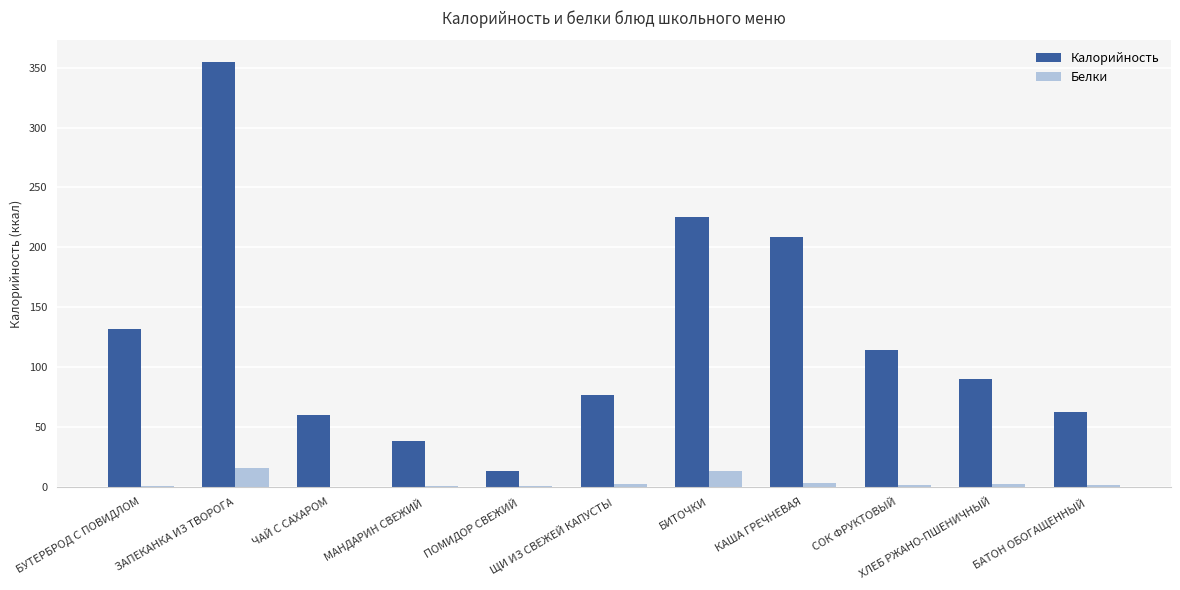

What is the maximum value for Калорийность?

355.0